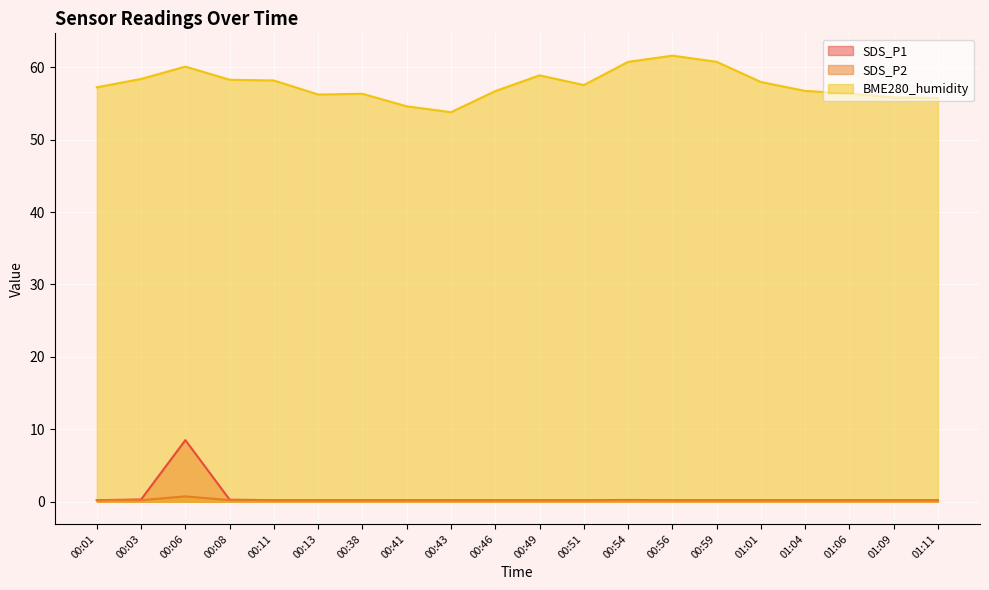

Where is the first local maximum for SDS_P2?

00:06